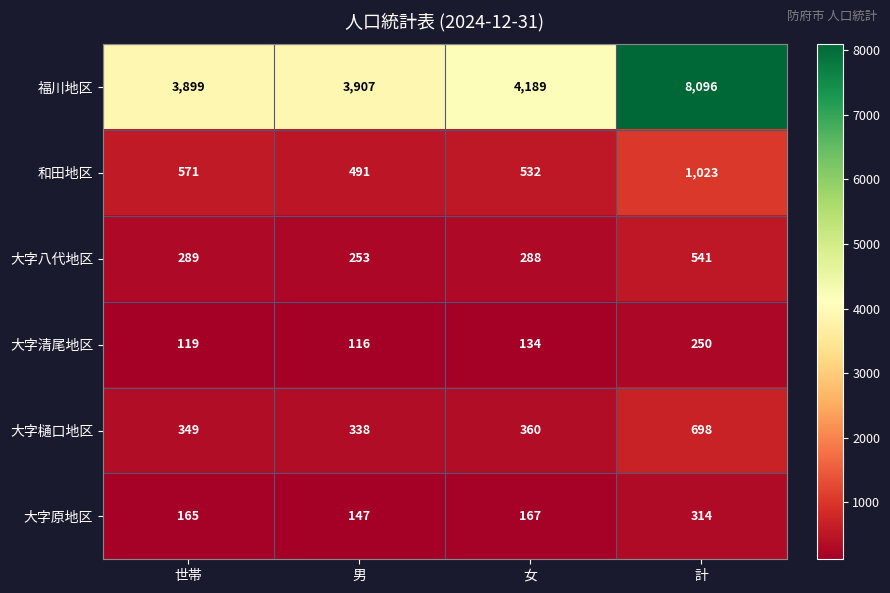

What is the difference between the maximum and second lowest values in the 和田地区 series?

491